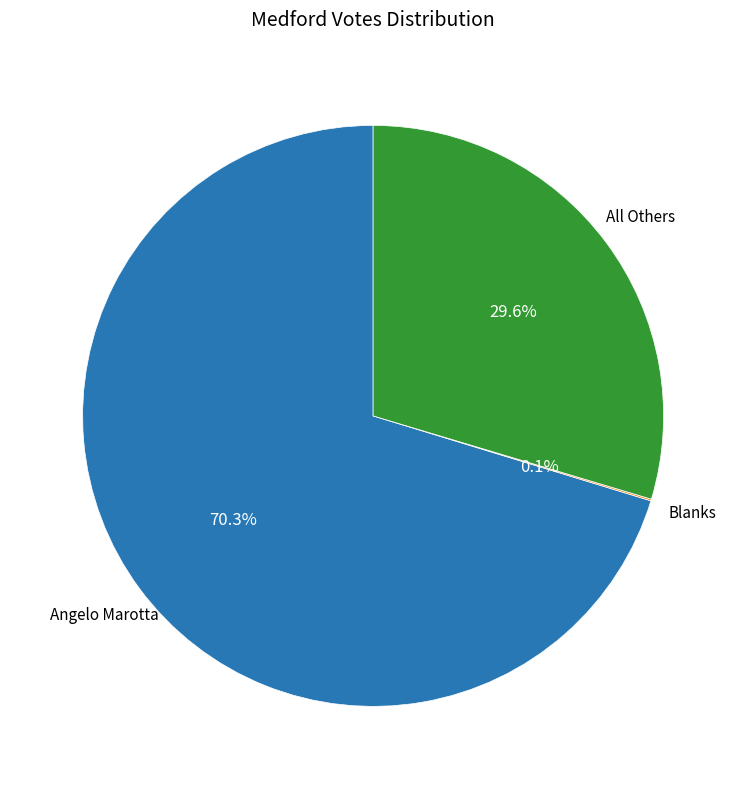

Does any single category account for the majority?

Yes